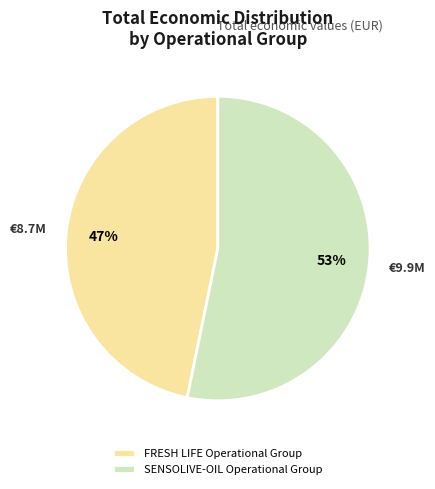

Is the sum of FRESH LIFE Operational Group and SENSOLIVE-OIL Operational Group greater than half?

Yes